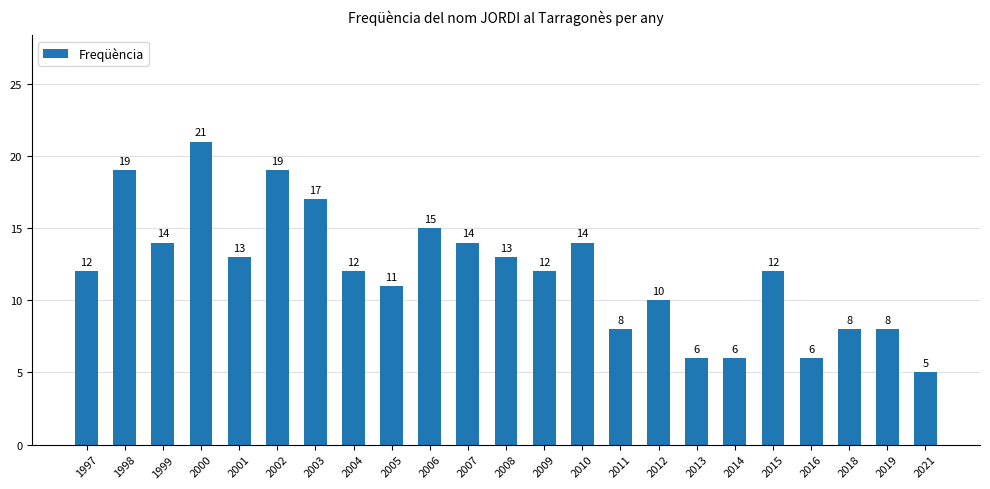

Approximately how many times larger is the value at 2009 compared to 2011?

1.5